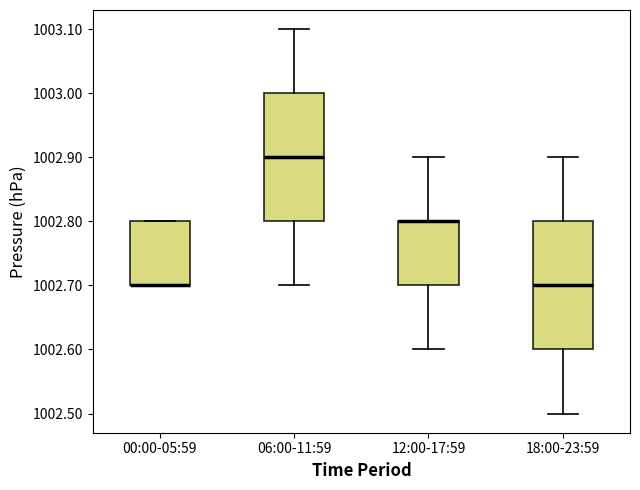

Reading left to right, transcribe this box plot: for each box, give where its median line is, the range the box spans, and where its two whiskers end, as read against the y-axis. The values are not printed on the chart, so give them approximately, as read against the axis.

00:00-05:59: median 1002.7 (drawn on the box's lower edge), box 1002.7 to 1002.8, whiskers 1002.7 to 1002.8
06:00-11:59: median 1002.9, box 1002.8 to 1003.0, whiskers 1002.7 to 1003.1
12:00-17:59: median 1002.8 (drawn on the box's upper edge), box 1002.7 to 1002.8, whiskers 1002.6 to 1002.9
18:00-23:59: median 1002.7, box 1002.6 to 1002.8, whiskers 1002.5 to 1002.9